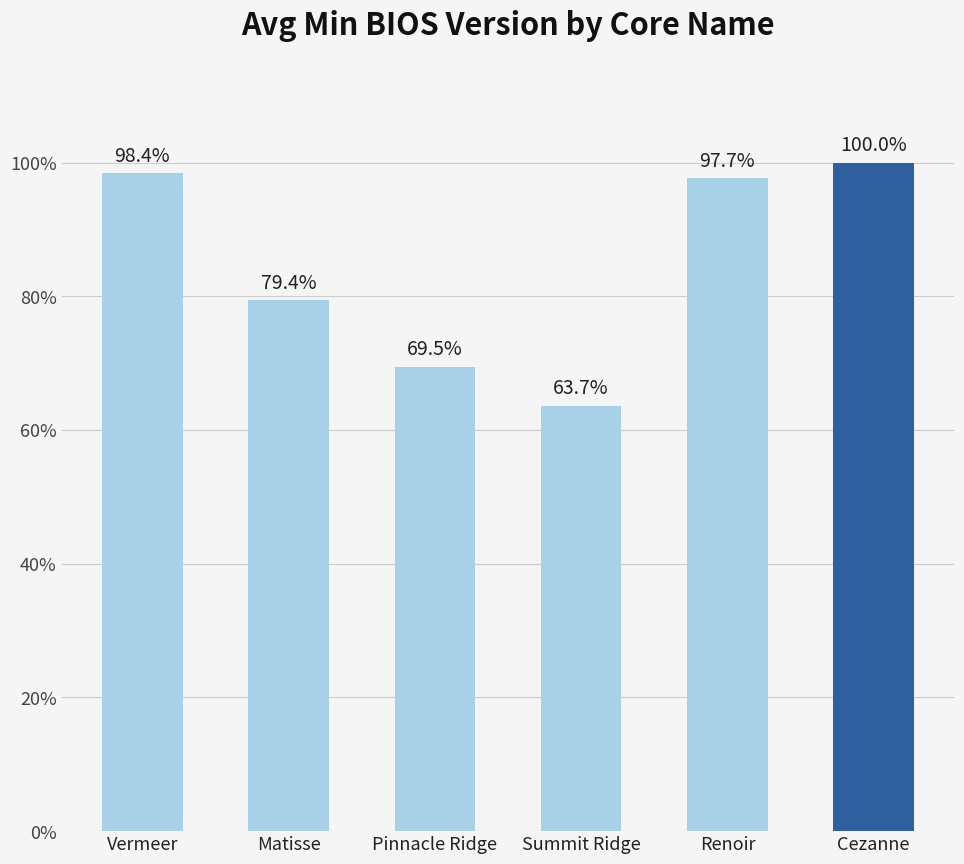

Reading left to right, transcribe all the data shown in this chart.

Vermeer=1.0	Matisse=0.8	Pinnacle Ridge=0.7	Summit Ridge=0.6	Renoir=1.0	Cezanne=1.0